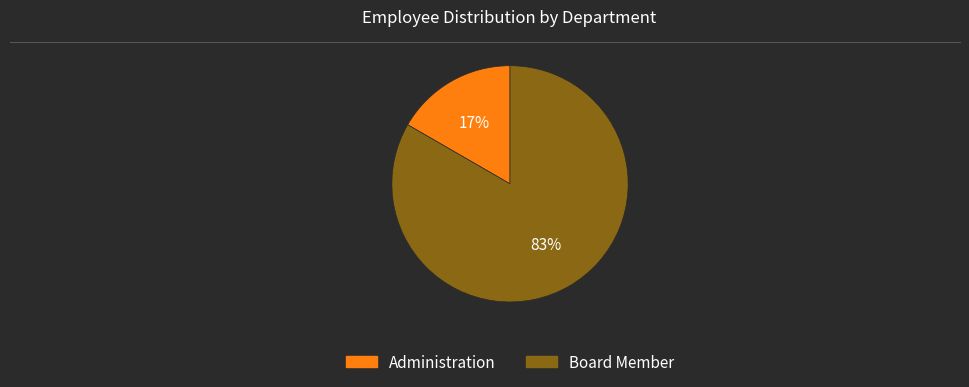

To the nearest percent, what is the average slice percentage?

50%